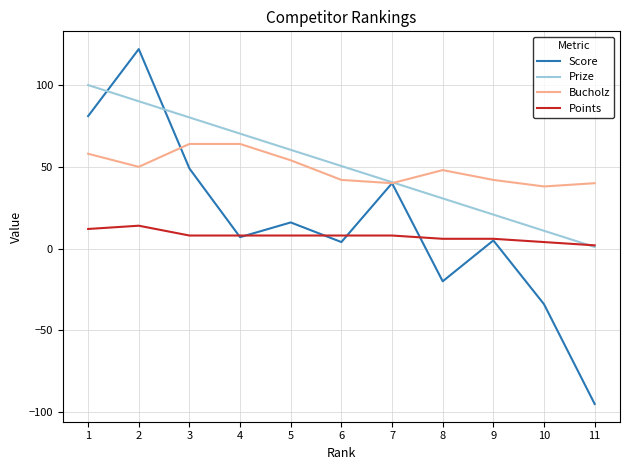

At 1, list the series in order from smallest to largest.

Points, Bucholz, Score, Prize